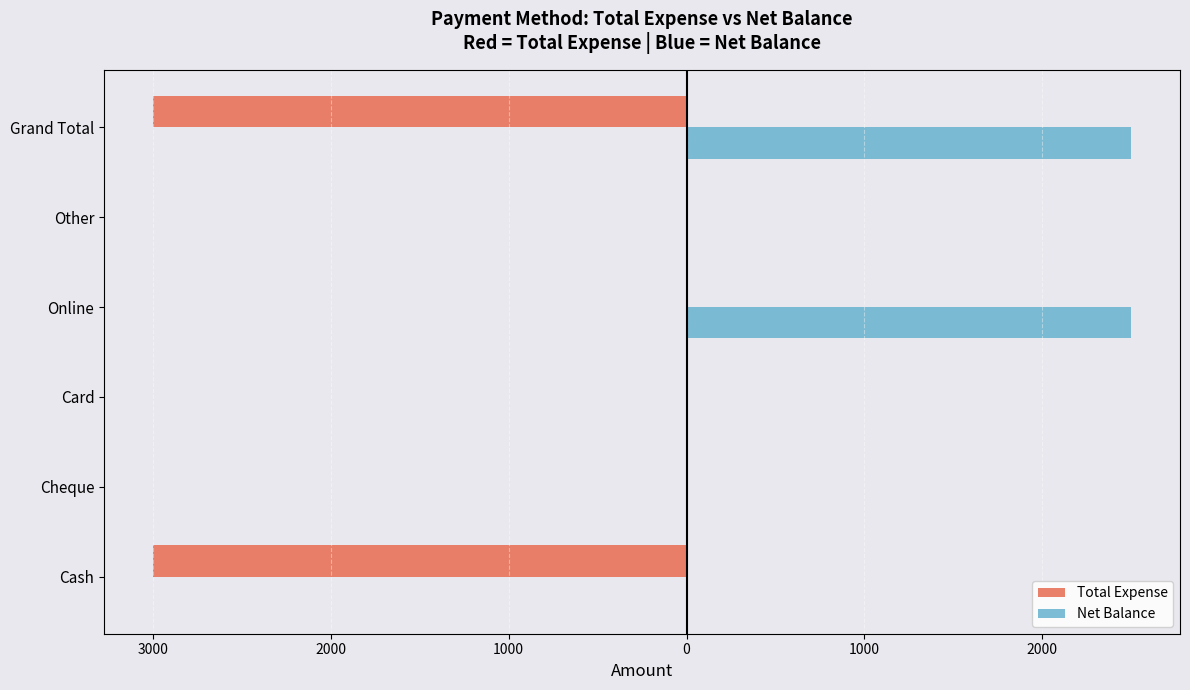

What are all the series names shown in the legend?

Total Expense, Net Balance